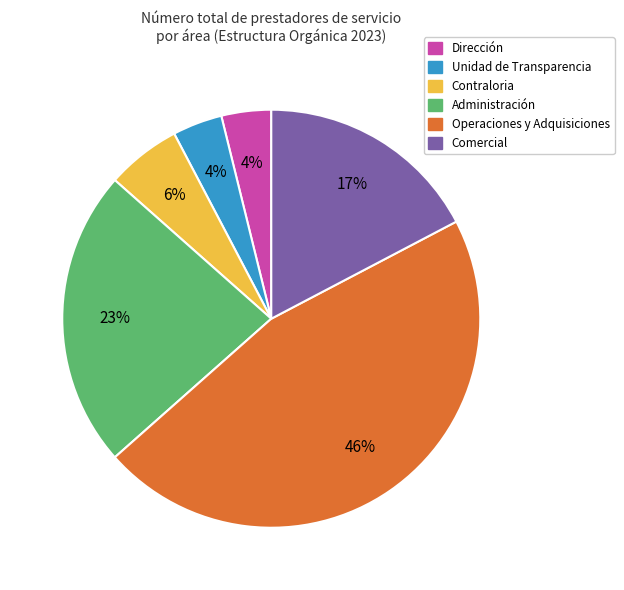

To the nearest percent, what portion does Comercial represent?

17%